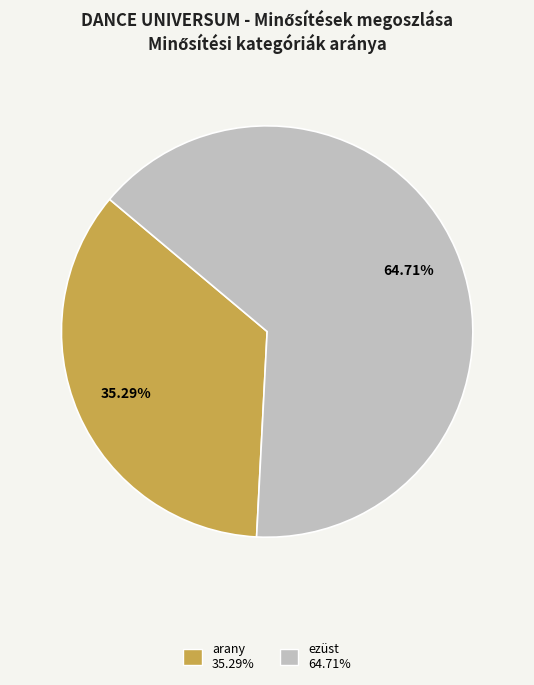

To the nearest percent, what is the difference between the largest and smallest slice percentages?

29%